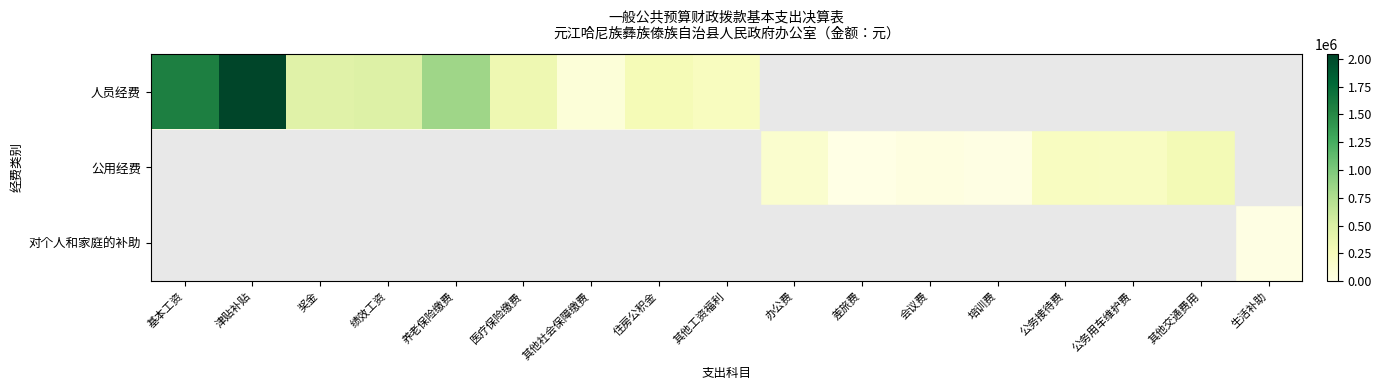

Rank the series at 其他社会保障缴费 from highest to lowest value.

人员经费, 公用经费, 对个人和家庭的补助